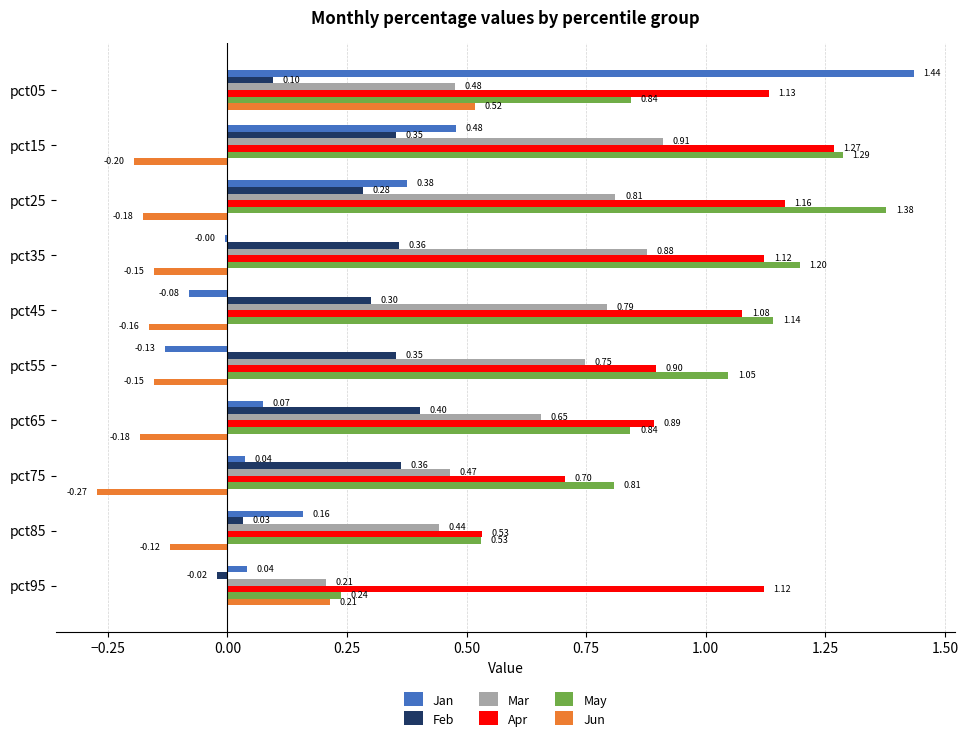

Which category has the highest value in the Jan series?

pct05